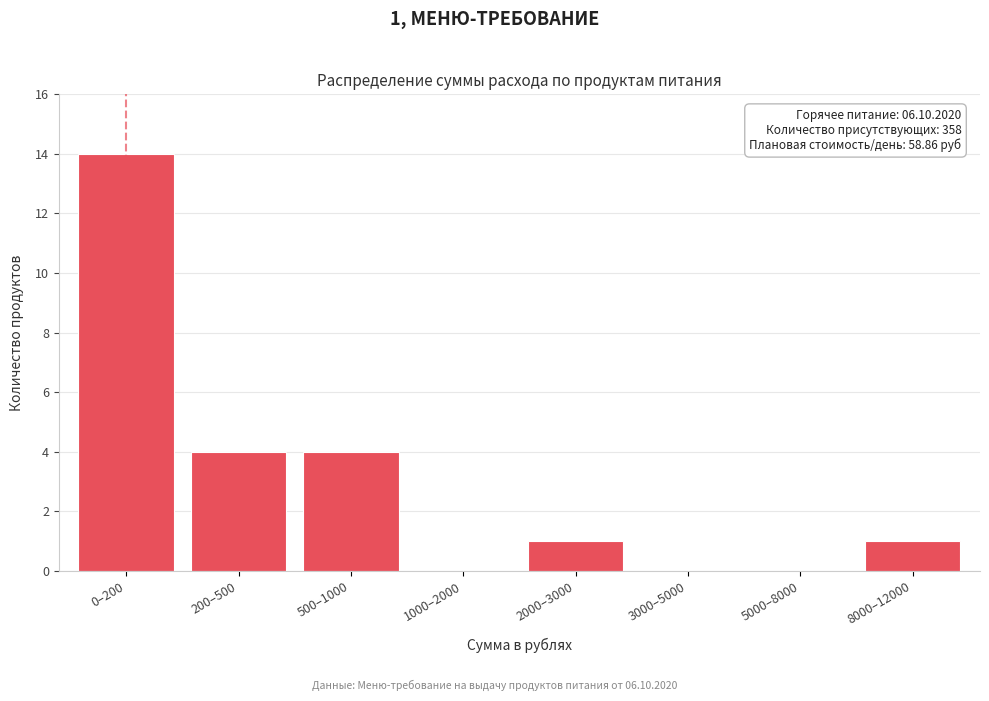

What is the sum of all values?

24